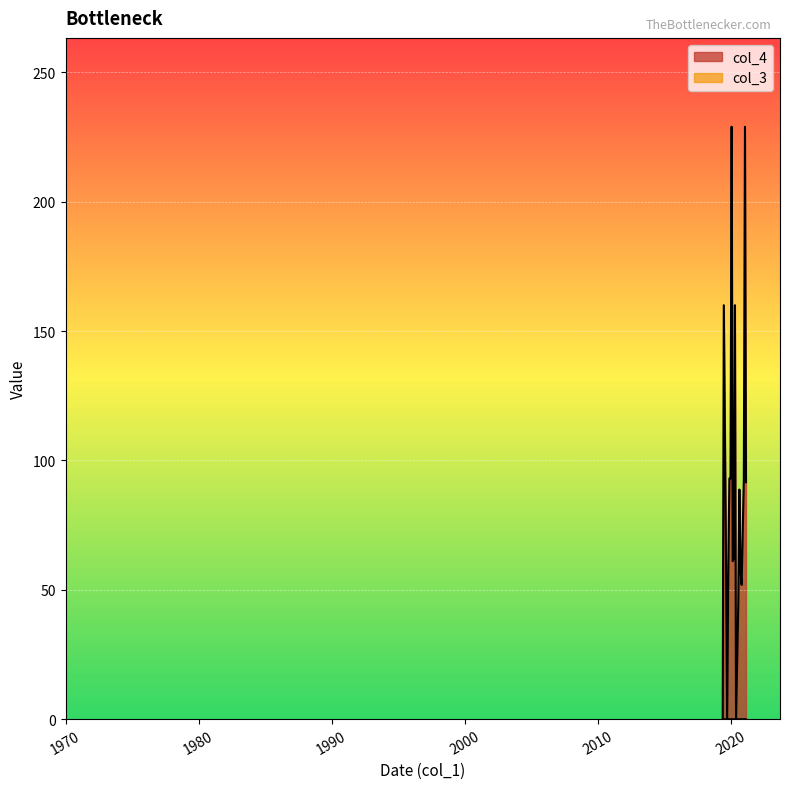

True or false: col_3 and col_4 intersect in this chart.

False